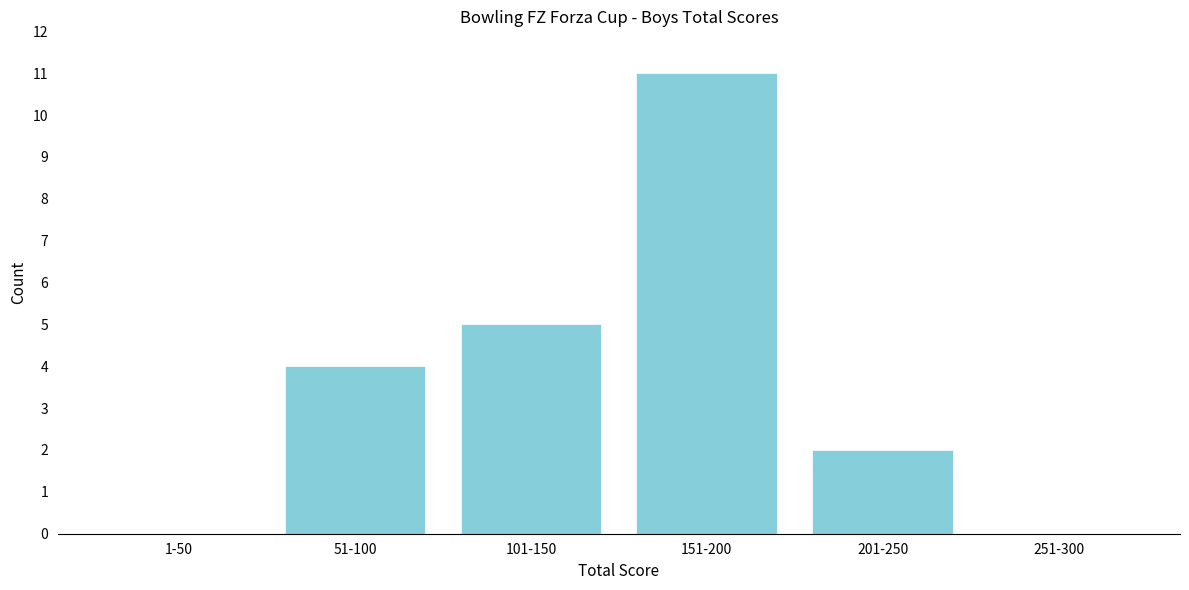

Reading left to right, transcribe all the data shown in this chart.

1-50=0	51-100=4	101-150=5	151-200=11	201-250=2	251-300=0